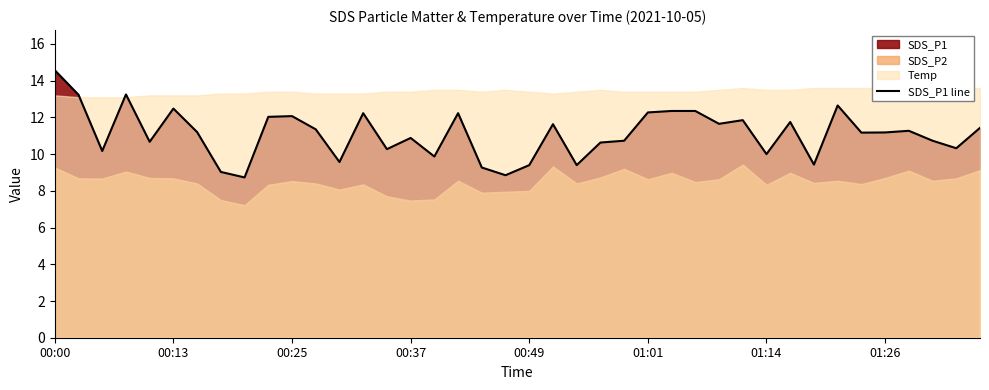

True or false: there are more than 1 points higher than both neighbors.

True